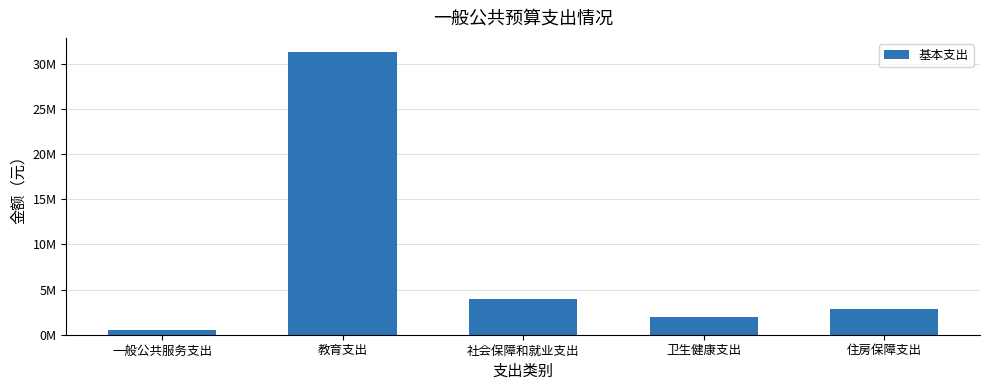

Rank the categories by value from lowest to highest.

一般公共服务支出, 卫生健康支出, 住房保障支出, 社会保障和就业支出, 教育支出